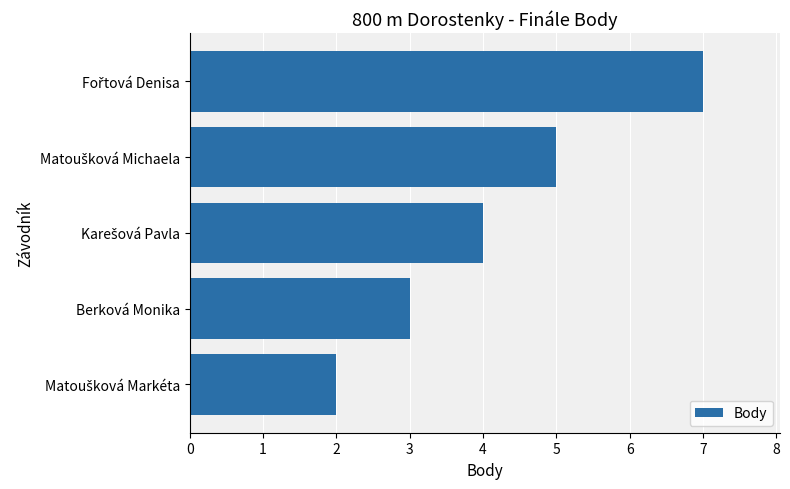

Reading top to bottom, extract all data points from this chart.

7	5	4	3	2